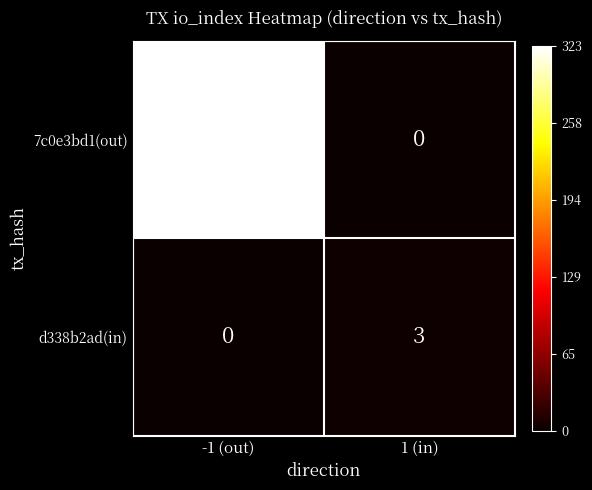

How many data points does each series have?

2